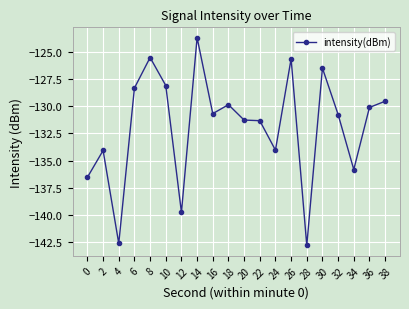

What is the sum of all values?

-2636.9